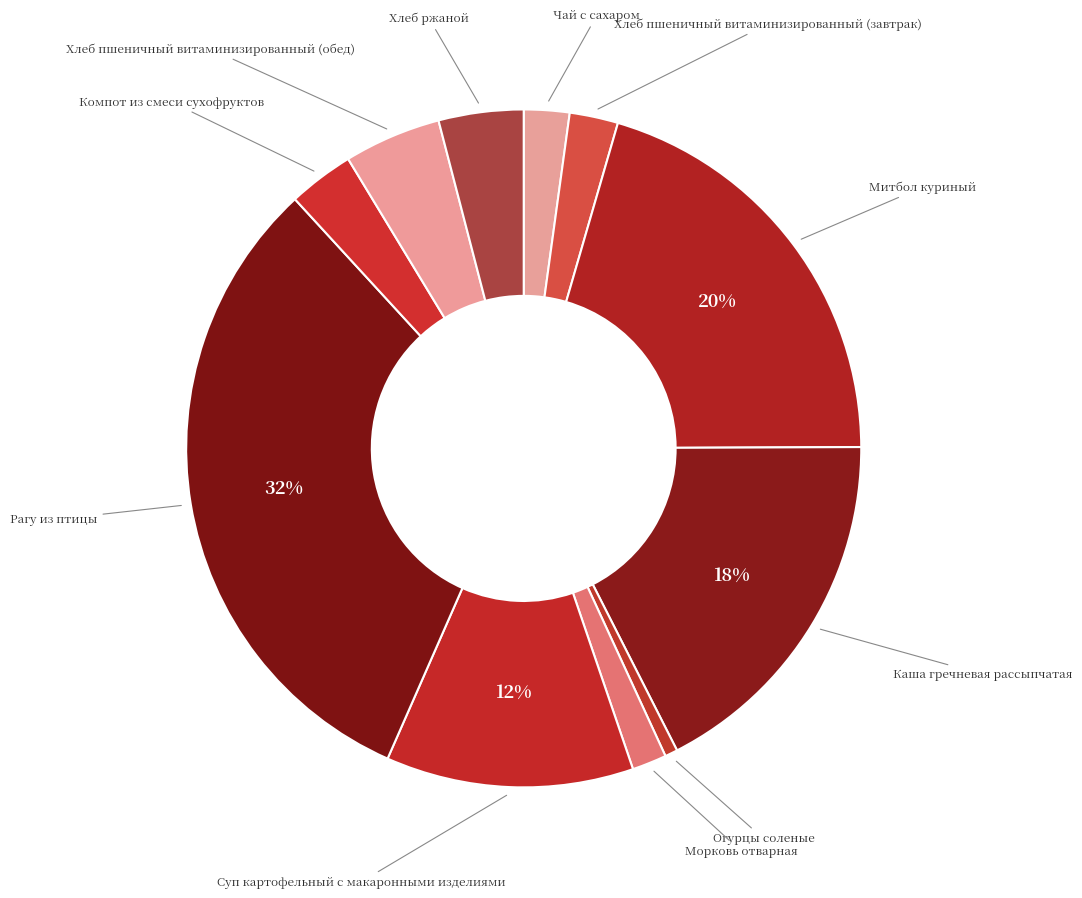

Count the number of slices in the pie.

11